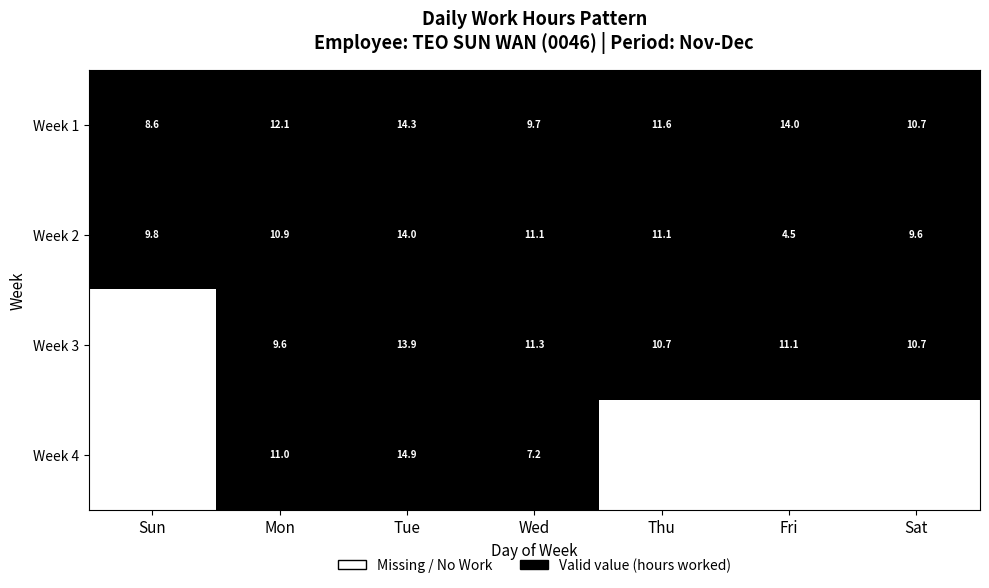

Where does the Week 2 series first go above 10?

Mon